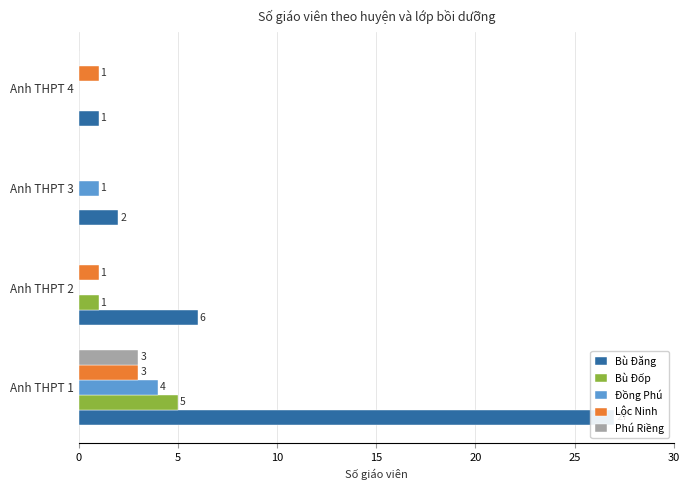

Reading right to left, transcribe all the data shown in this chart.

Bù Đăng: 1	2	6	27
Bù Đốp: 0	0	1	5
Đồng Phú: 0	1	0	4
Lộc Ninh: 1	0	1	3
Phú Riềng: 0	0	0	3